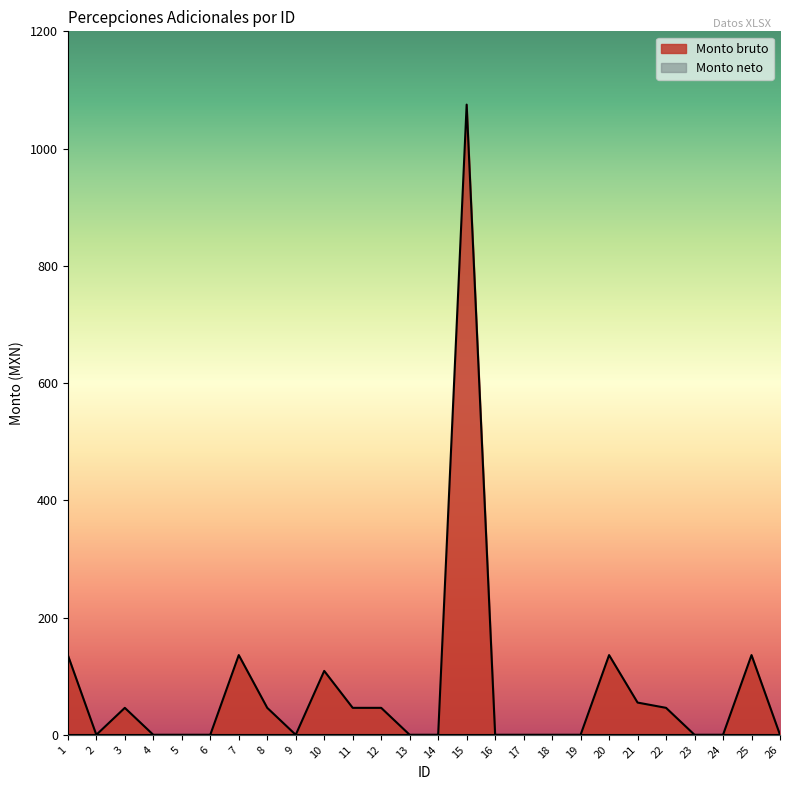

At which category does the chart reach its peak across all series?

15